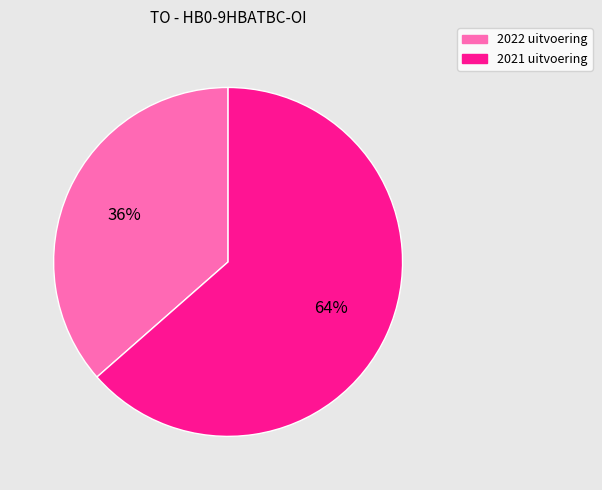

Is it true that 2022 uitvoering is 30% of the pie?

False